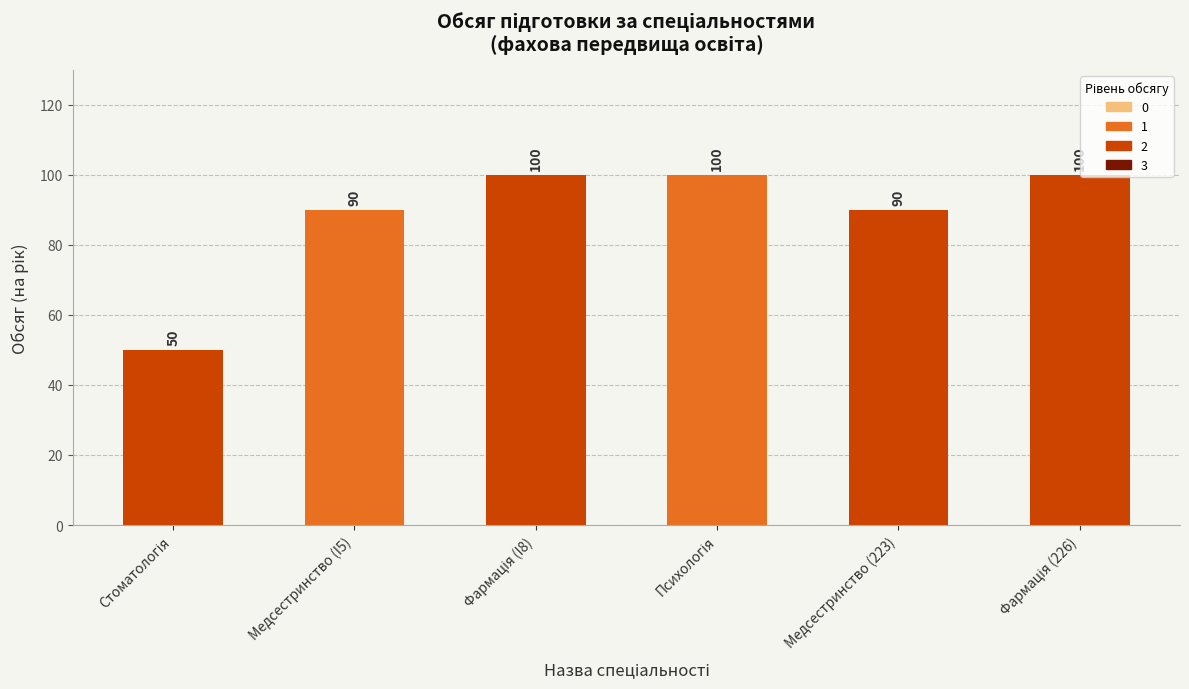

What is the label of the 5th bar from the left?

Медсестринство (223)